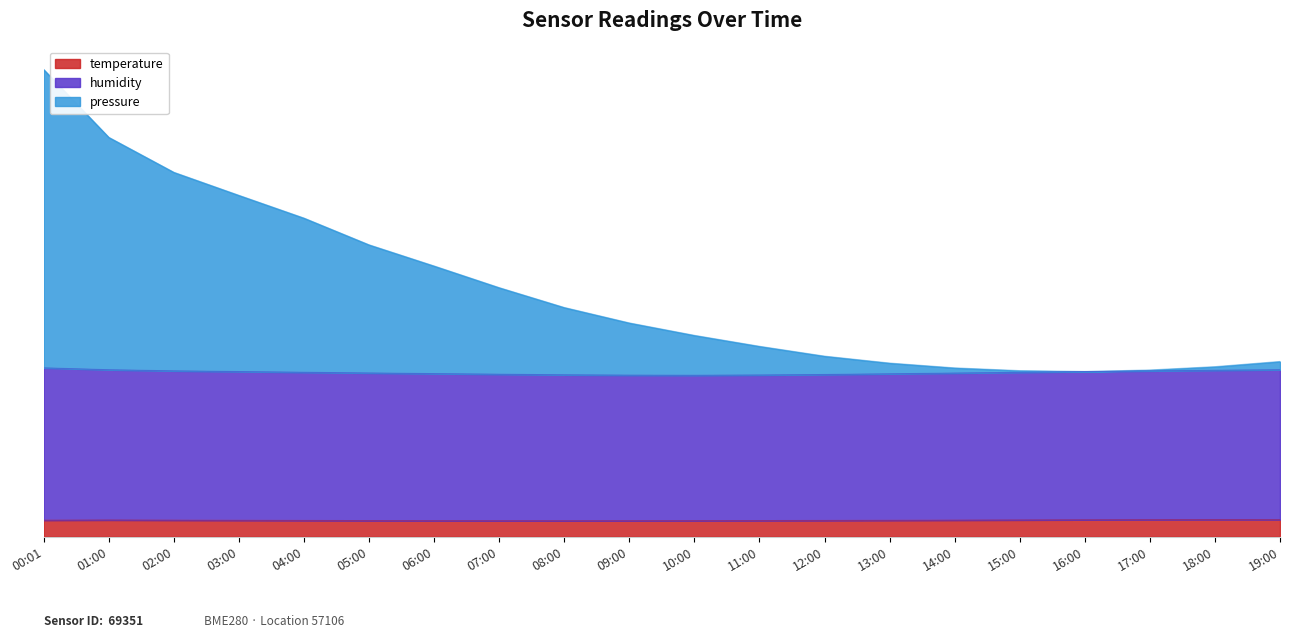

What is the label of the 19th point from the right?

01:00